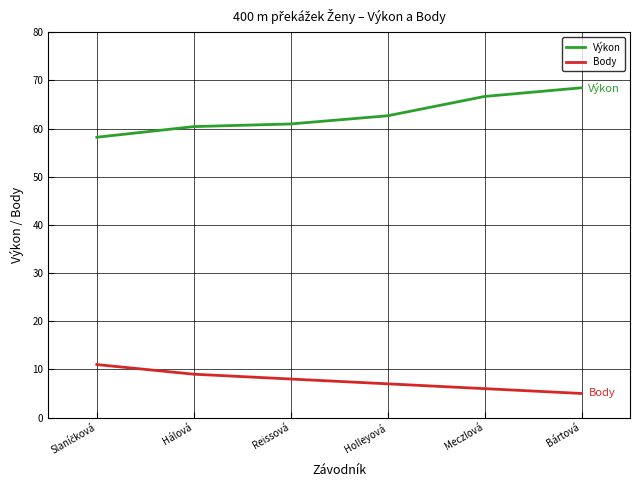

List the series in order of their overall mean, lowest first.

Body, Výkon